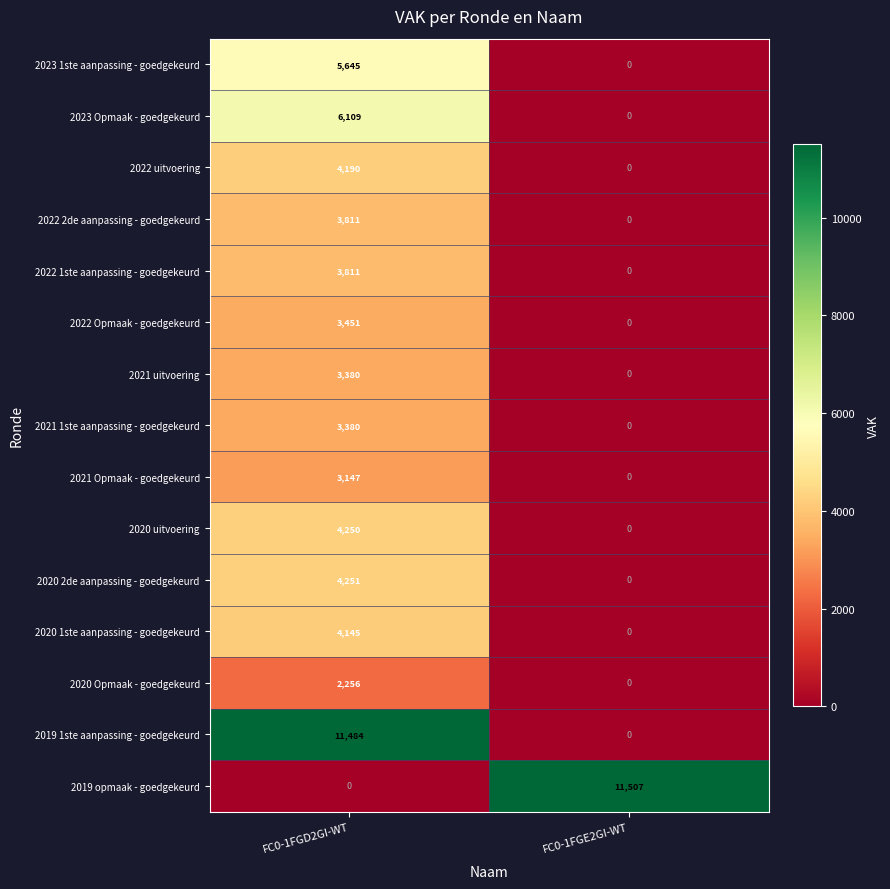

What is the total value across all series at FC0-1FGE2GI-WT?

11507